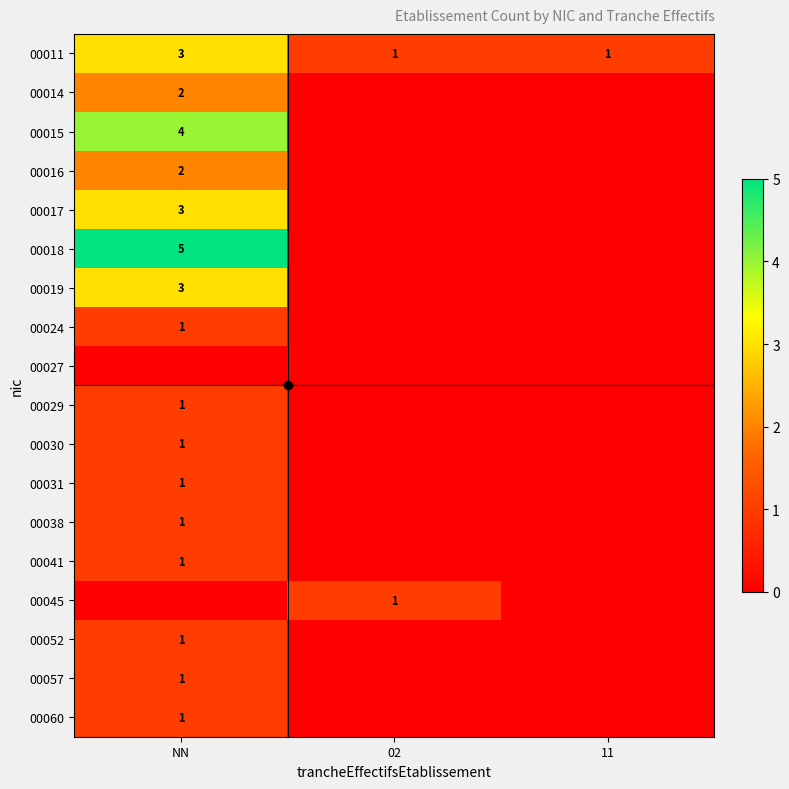

Is it true that 00011 equals 1 at 11?

True